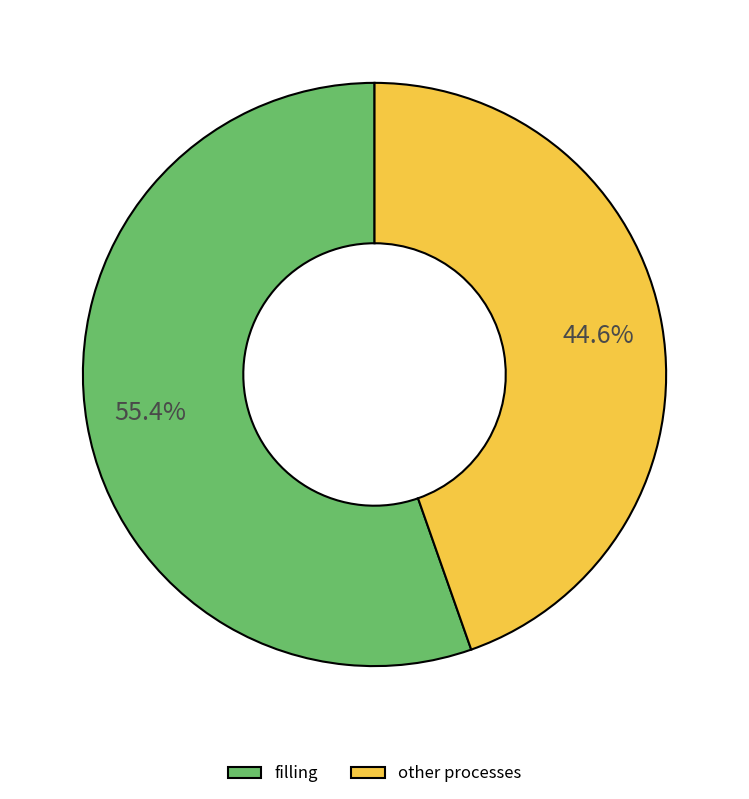

Rank the categories by value from highest to lowest.

filling, other processes